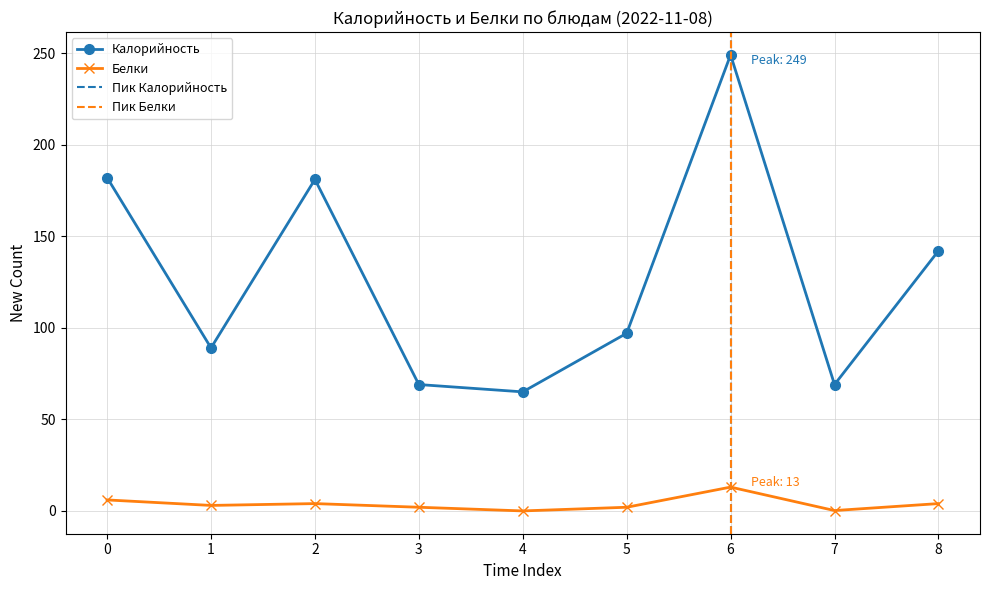

At which label does Белки first exceed 3?

0